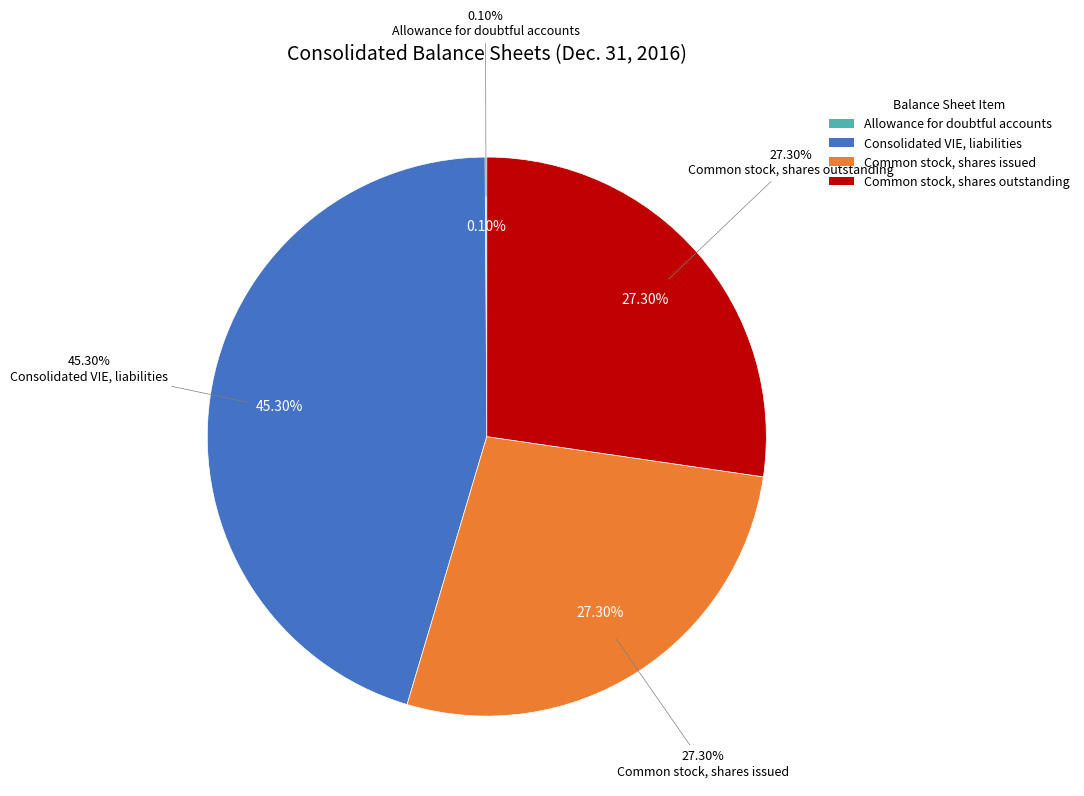

Is it true that Allowance for doubtful accounts is 7% of the pie?

False